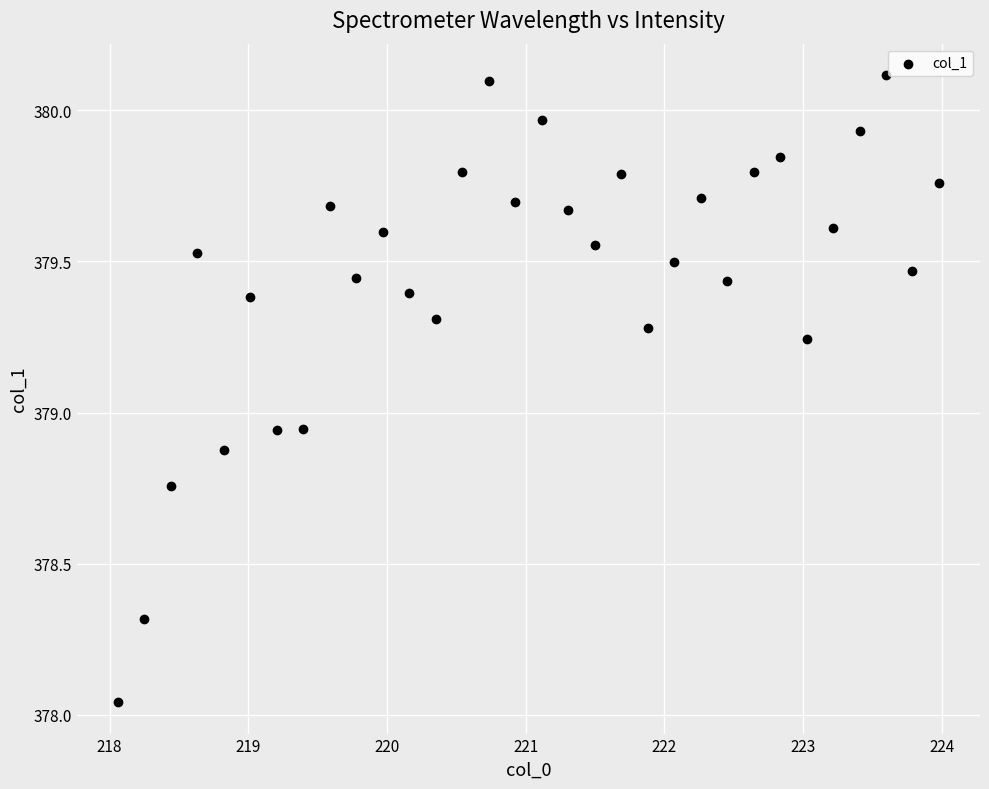

What is the range of X values (max minus min)?

5.9